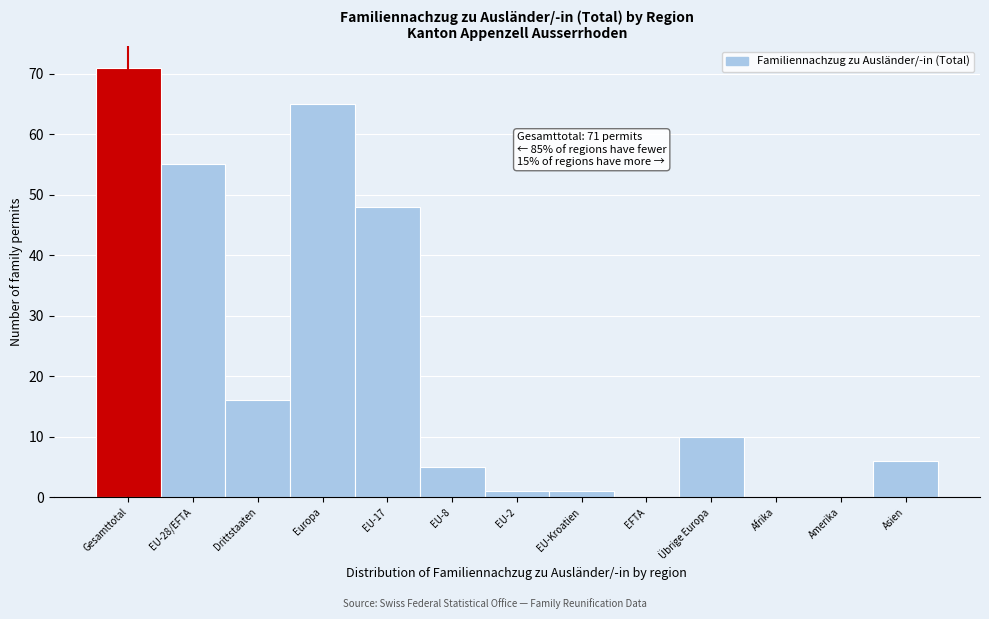

Reading right to left, transcribe all the data shown in this chart.

Asien=6	Amerika=0	Afrika=0	Übrige Europa=10	EFTA=0	EU-Kroatien=1	EU-2=1	EU-8=5	EU-17=48	Europa=65	Drittstaaten=16	EU-28/EFTA=55	Gesamttotal=71